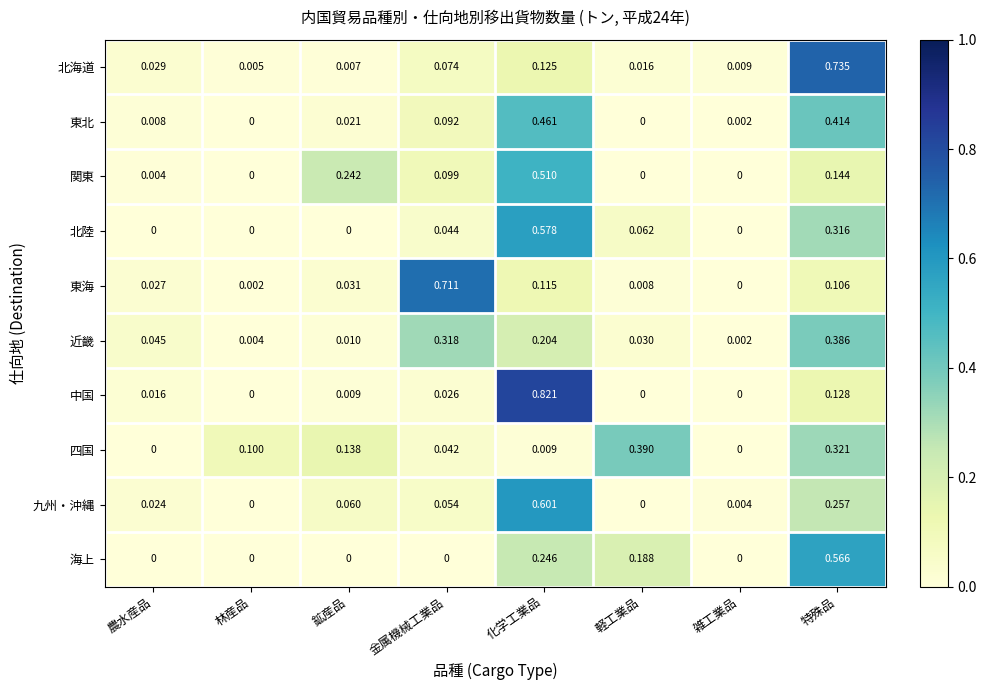

Rank the series at 金属機械工業品 from highest to lowest value.

東海, 近畿, 関東, 東北, 北海道, 九州・沖縄, 北陸, 四国, 中国, 海上